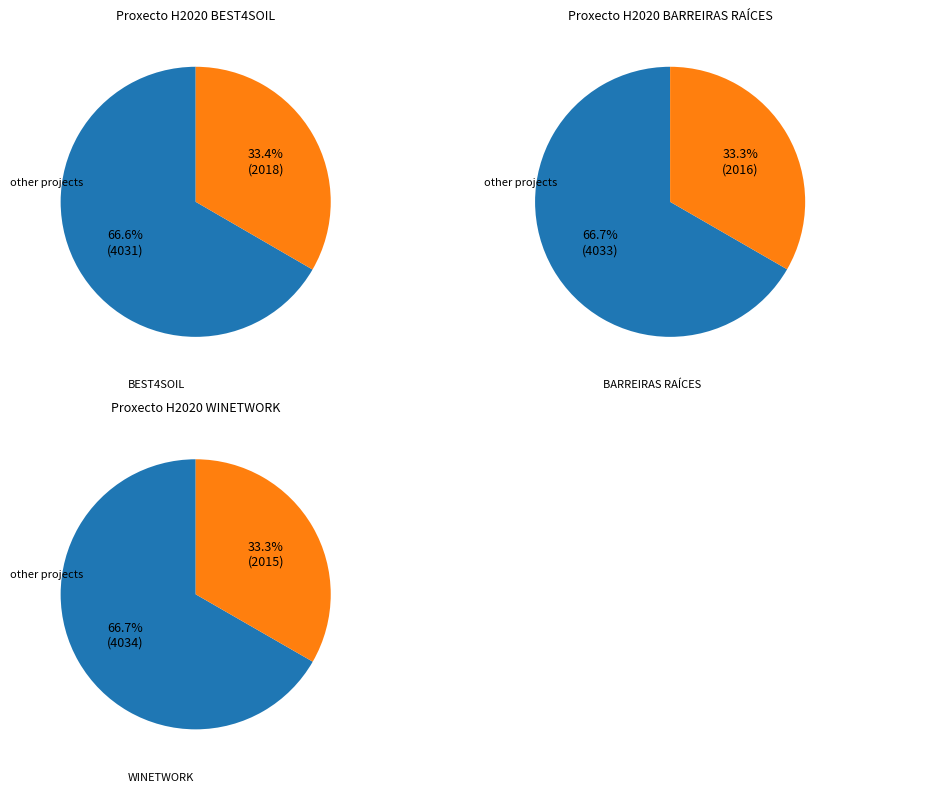

Which has a higher value, WINETWORK or BEST4SOIL?

BEST4SOIL